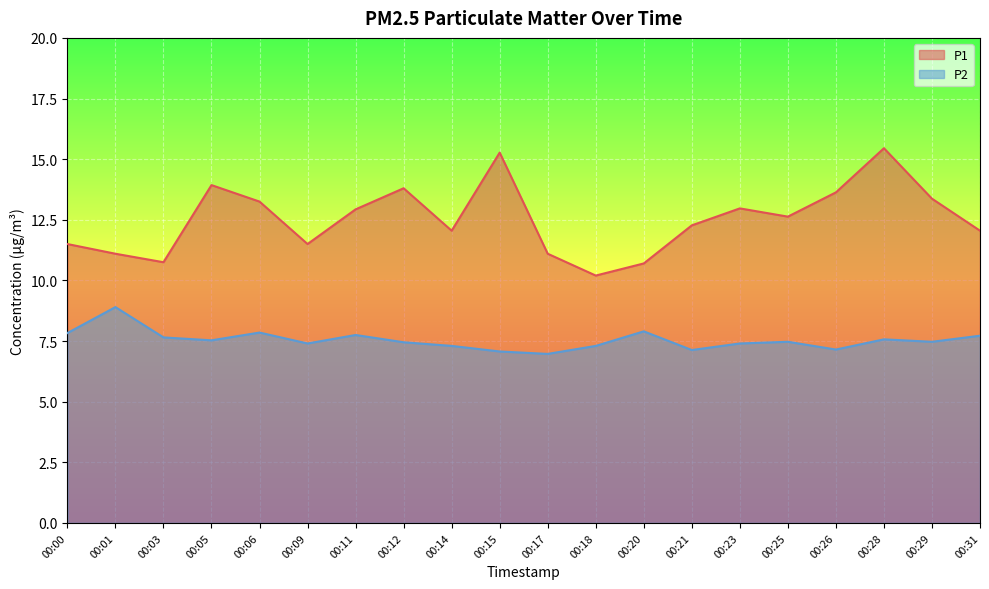

Is it true that P1 equals 6.5 at 00:29?

False